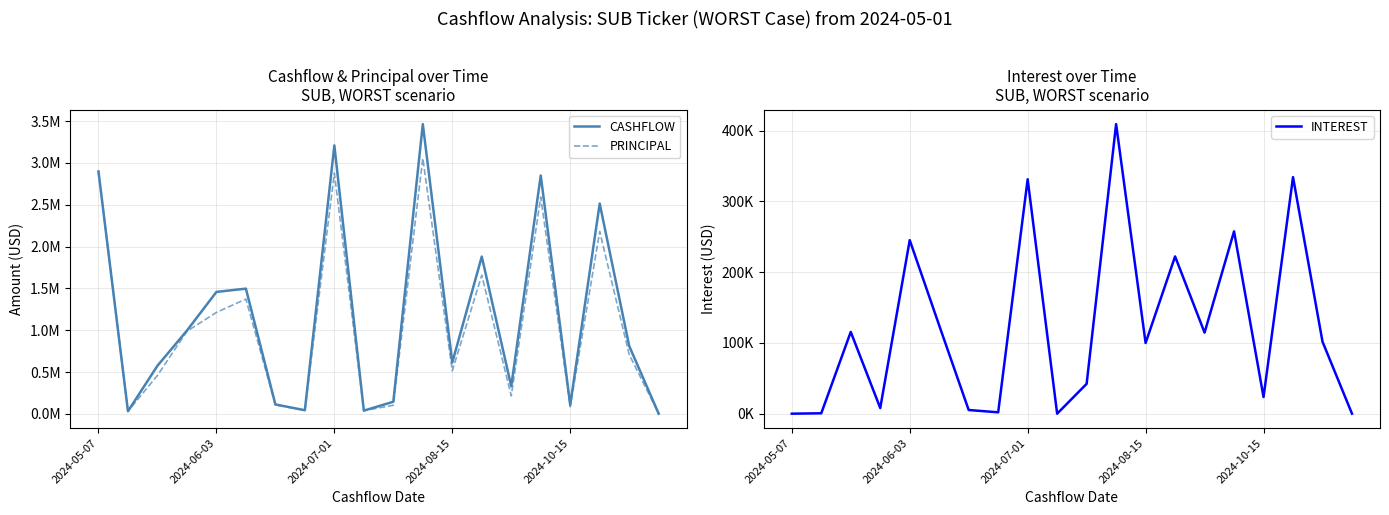

True or false: INTEREST has more than 2 interior local peaks.

True